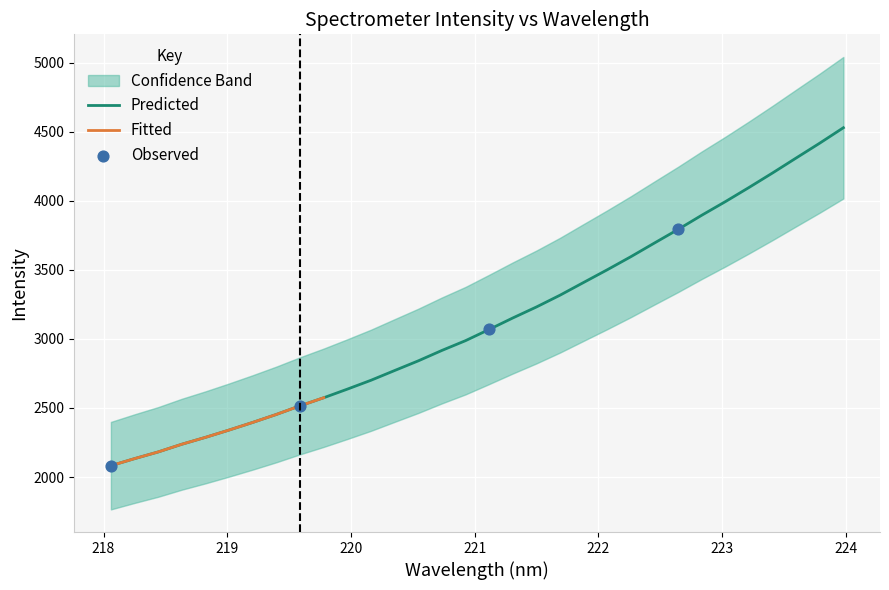

What is the highest value of the Predicted series?

4528.0